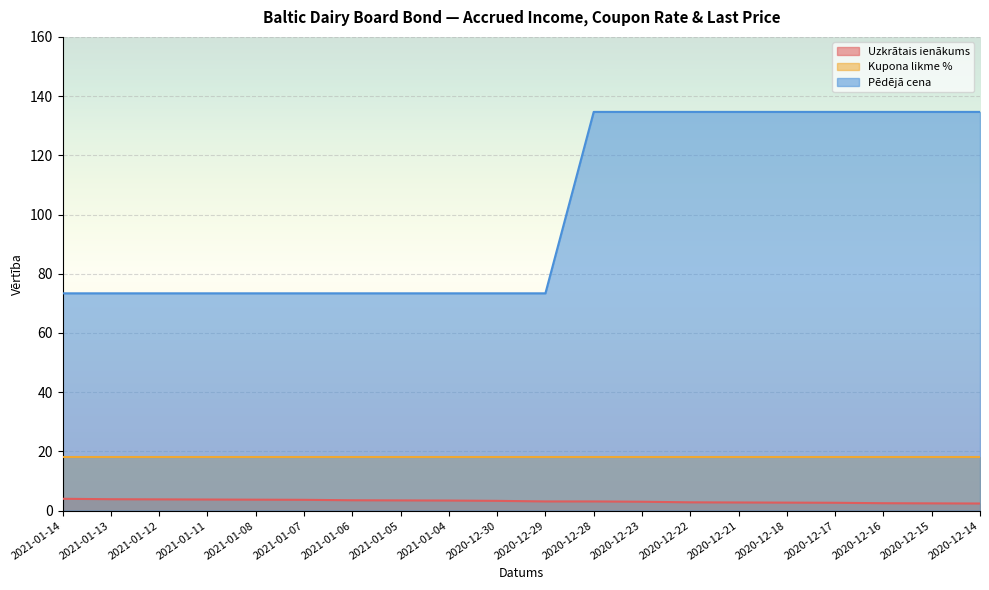

How many values in the Uzkrātais ienākums series are below 3?

7